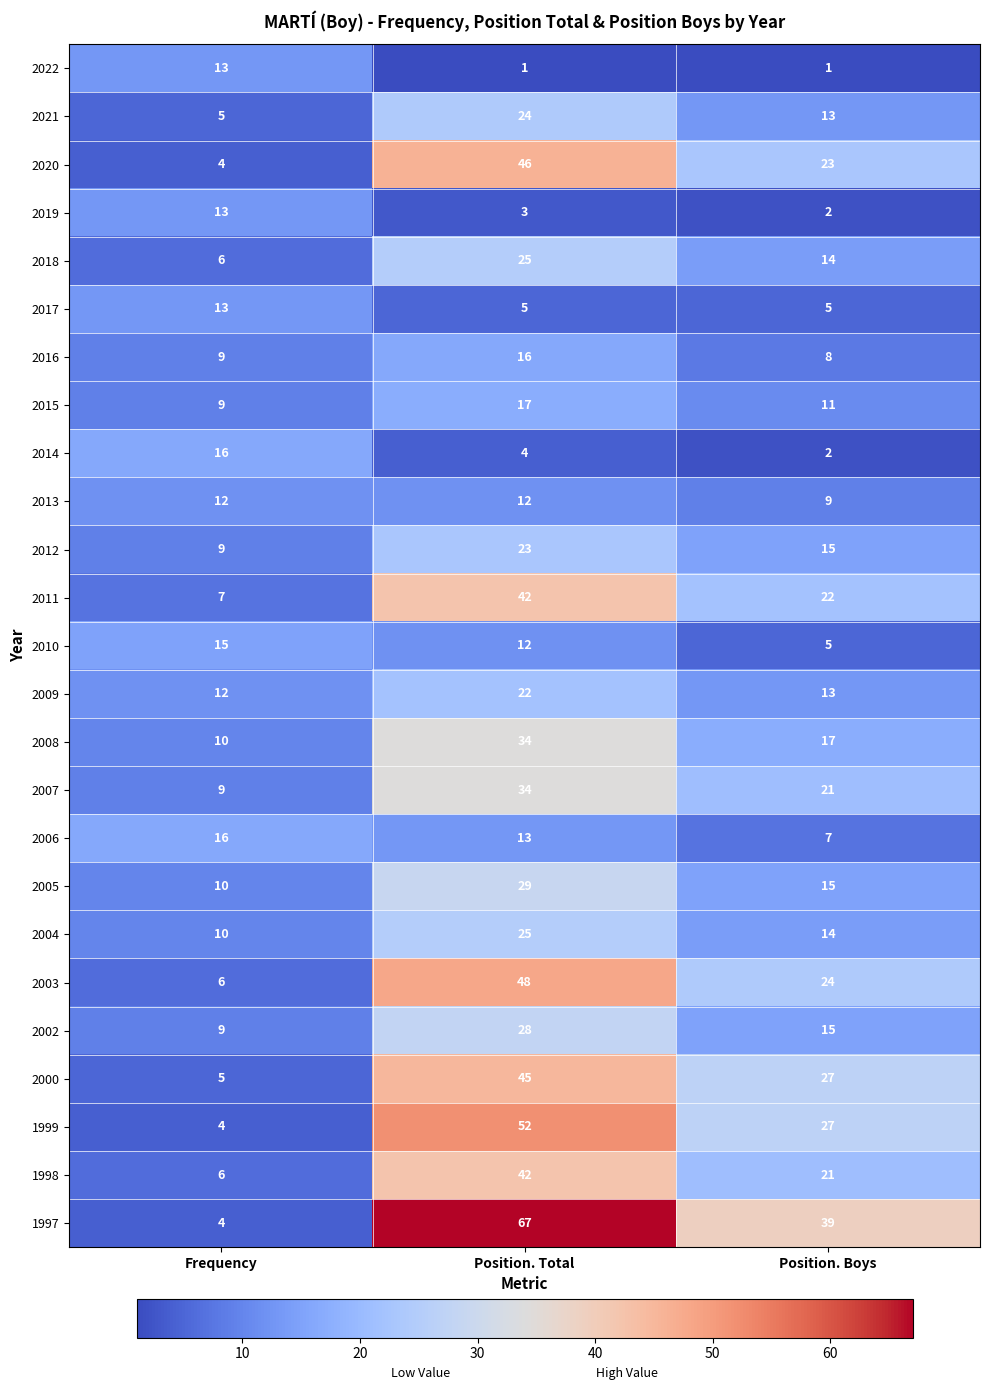

What is the difference between the maximum and second lowest values in the 2002 series?

13